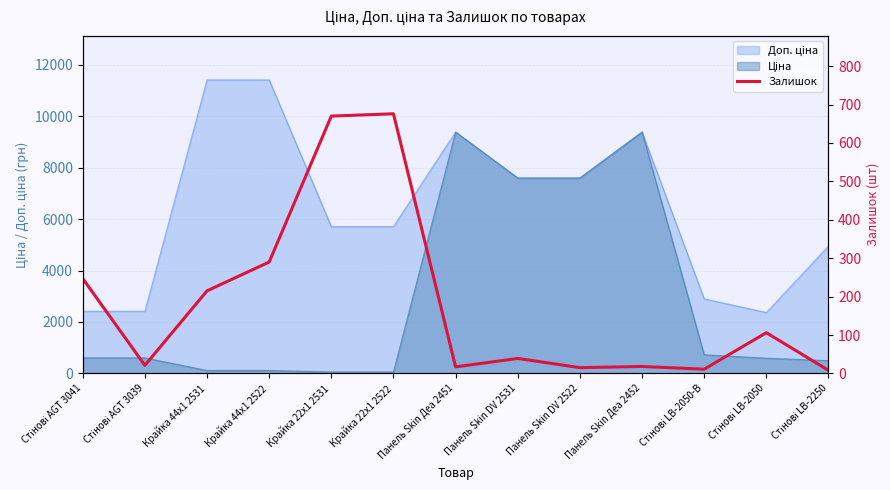

True or false: the data shows 1109 at Крайка 22x1 2531.

False